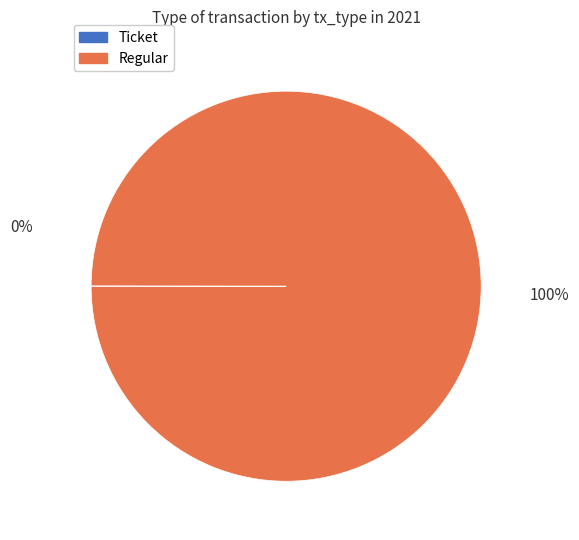

True or false: Ticket accounts for 9% of the total.

False